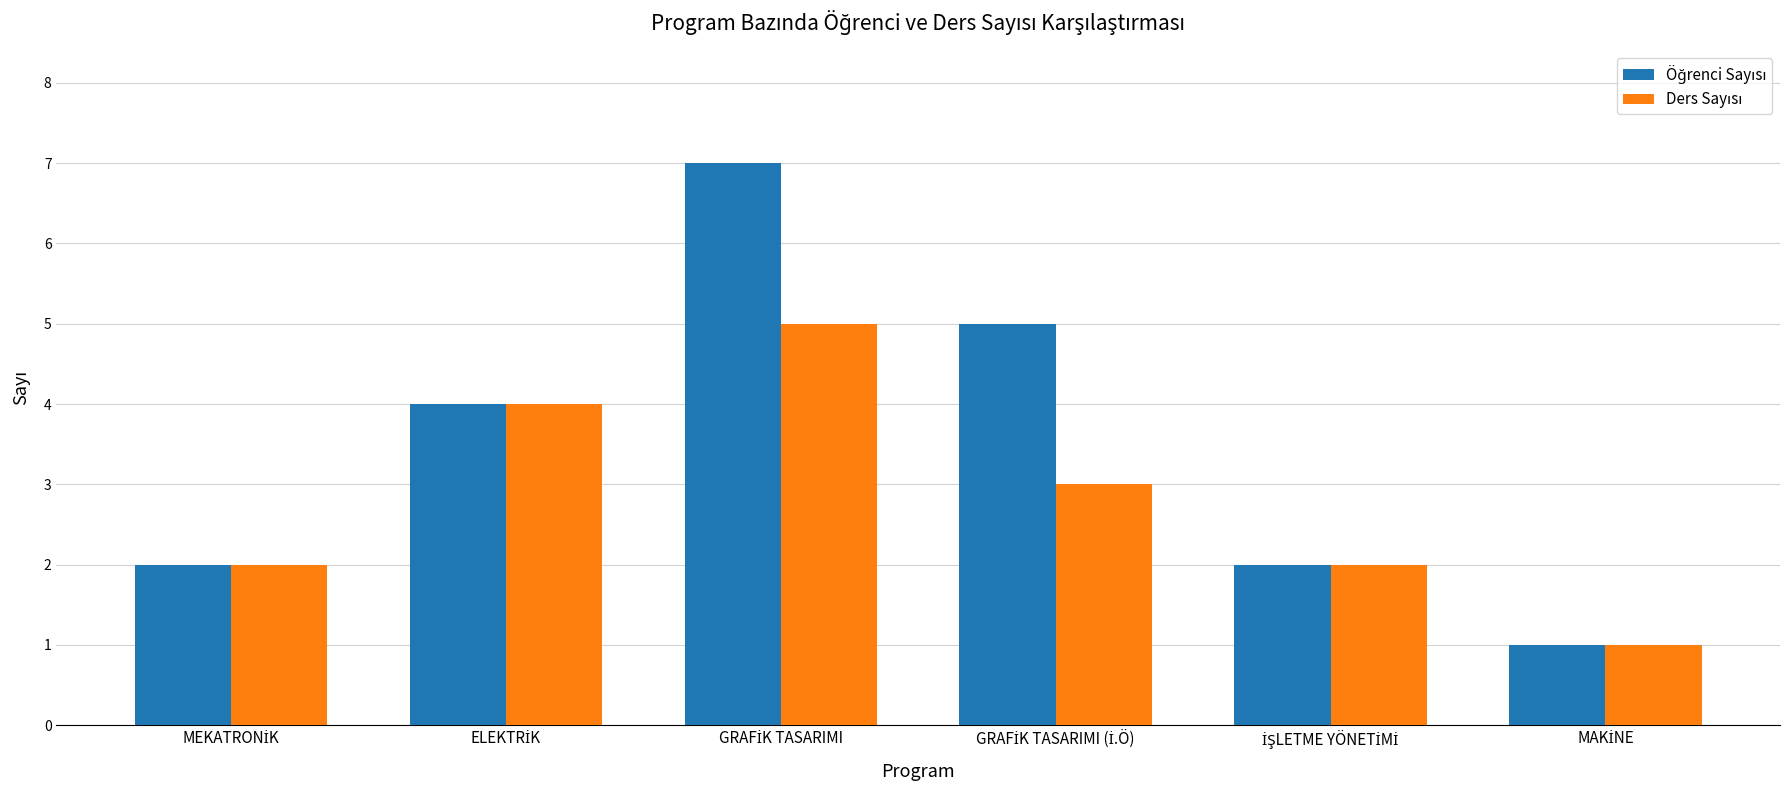

What is the greatest value displayed?

7